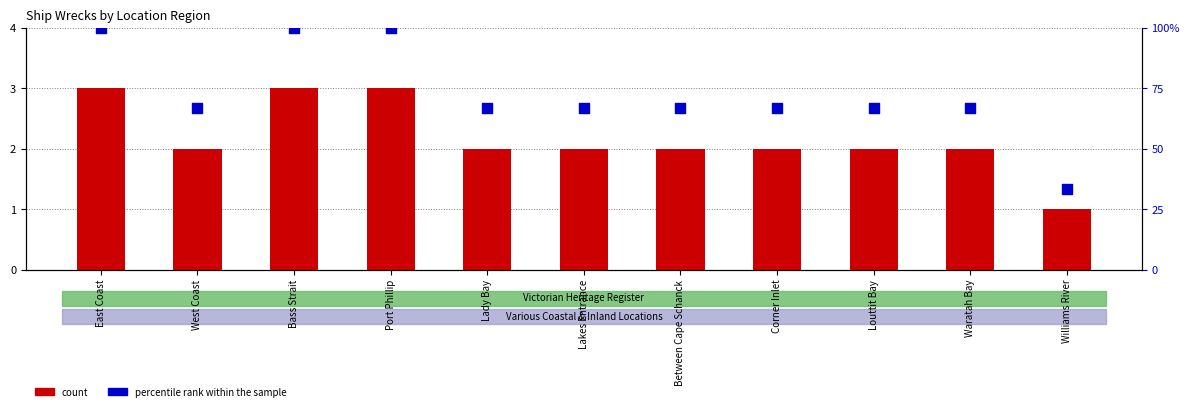

Is the value of percentile rank within the sample at Between Cape Schanck greater than the value of count at Williams River?

Yes